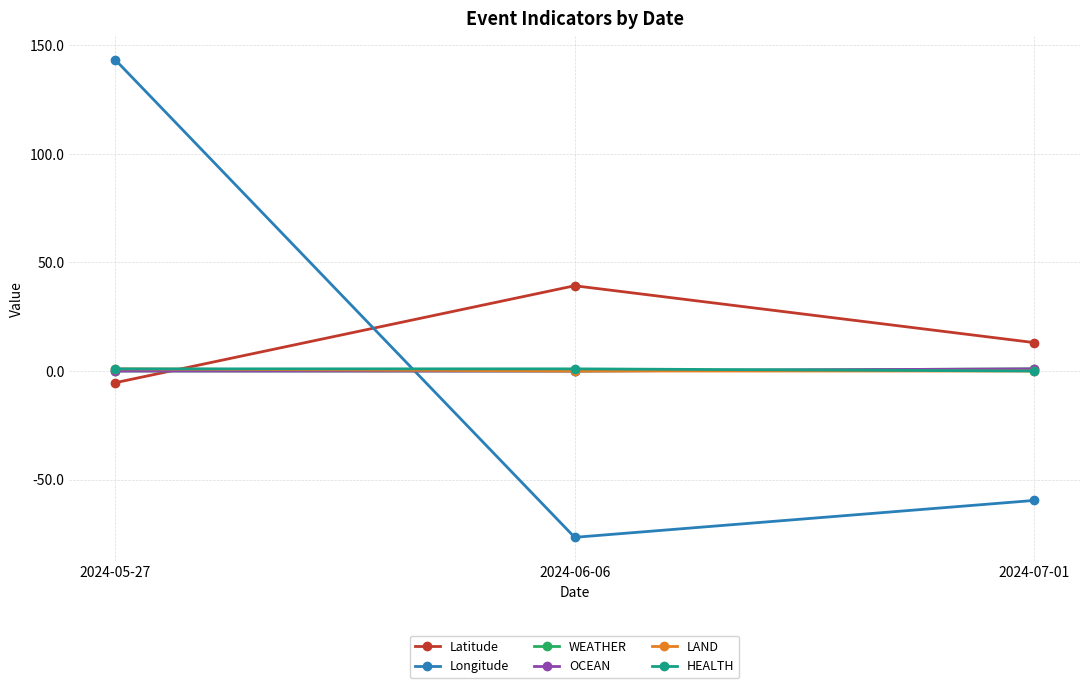

What is the label of the 2nd point from the left?

2024-06-06